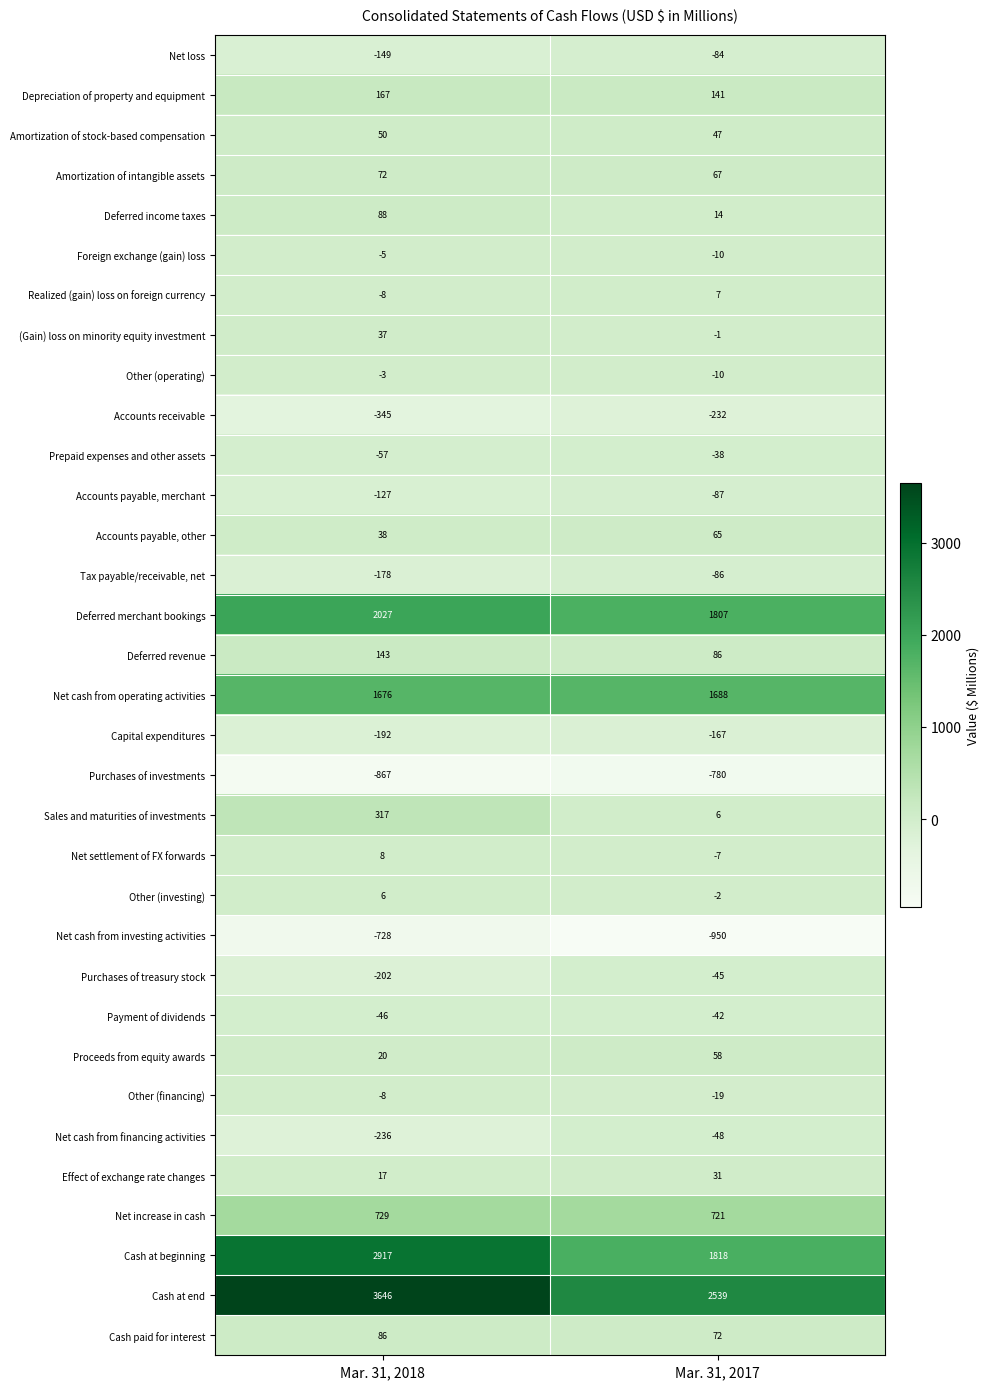

What is the difference between the Net loss values at Mar. 31, 2018 and Mar. 31, 2017?

65